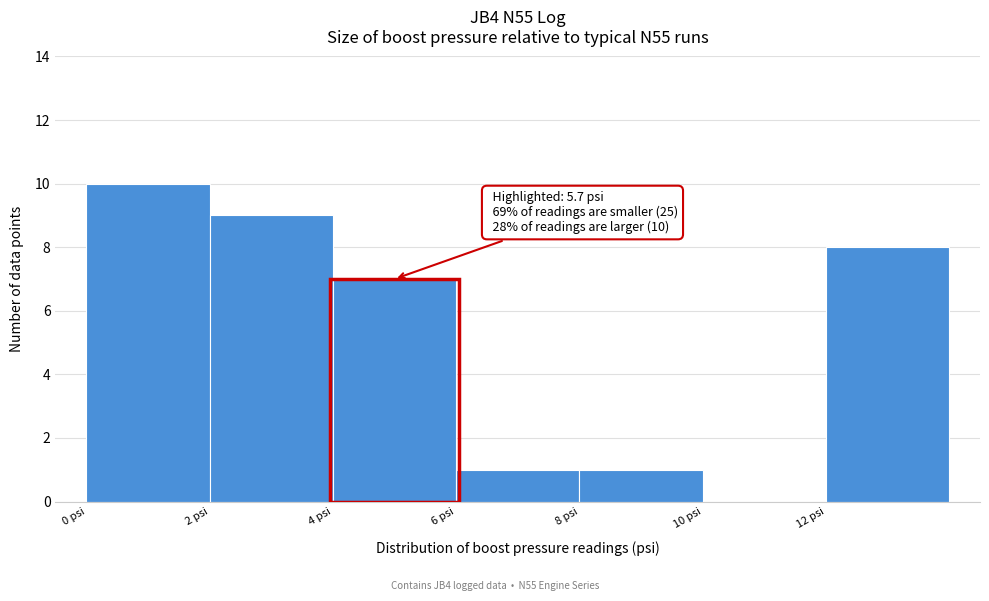

Over which range of the x-axis is the bar tallest?

0 to 2